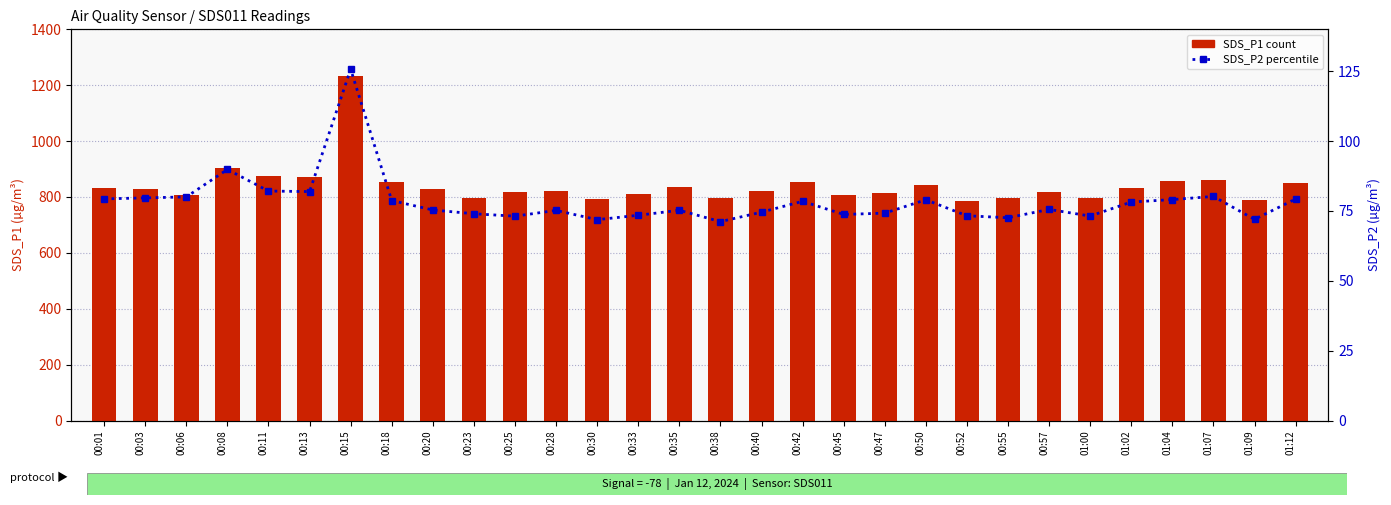

List the series in order of their peak value, lowest first.

SDS_P2 (ratio), SDS_P1 (count)